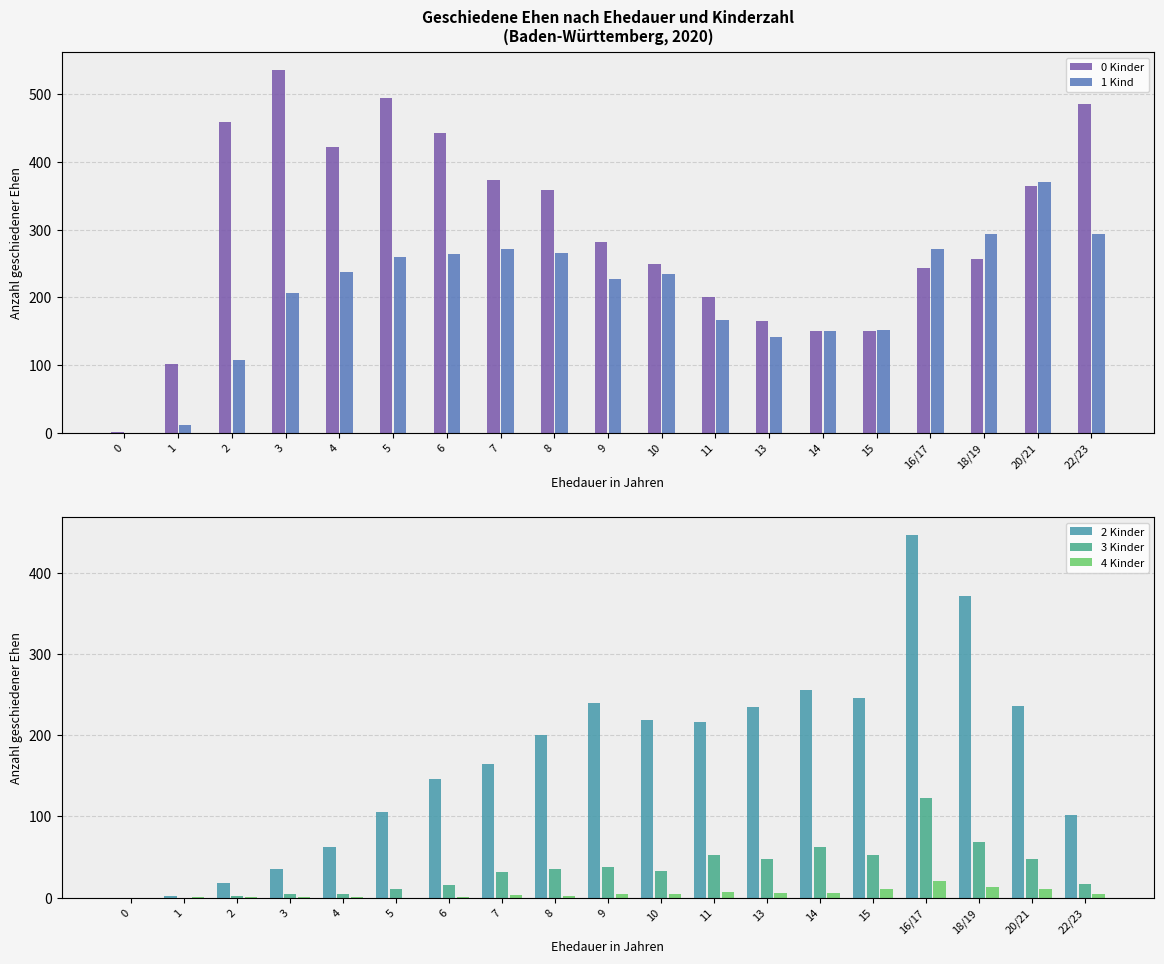

What position from the right is 20/21?

2